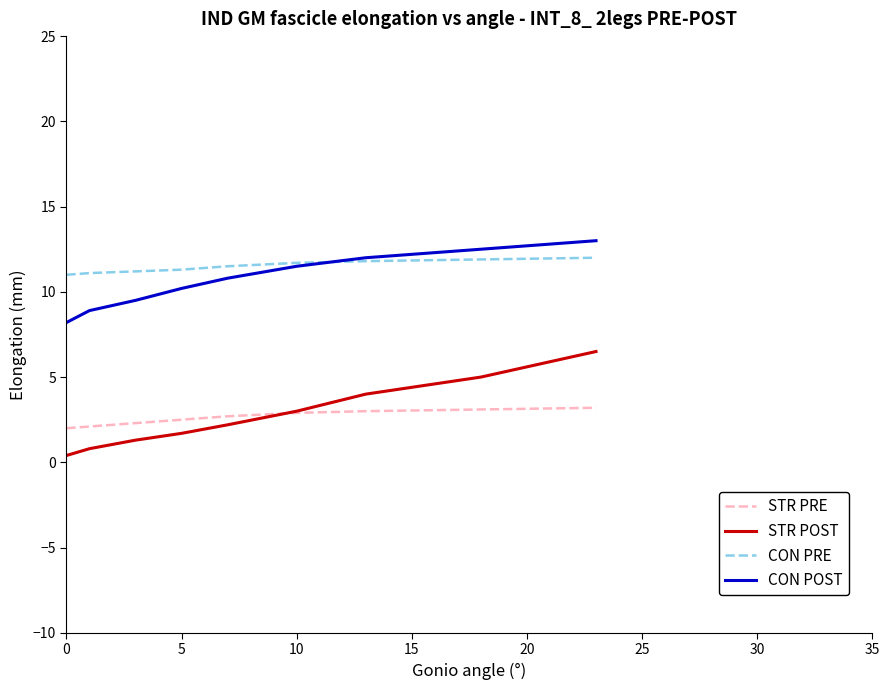

Which series has the widest spread of values?

STR POST